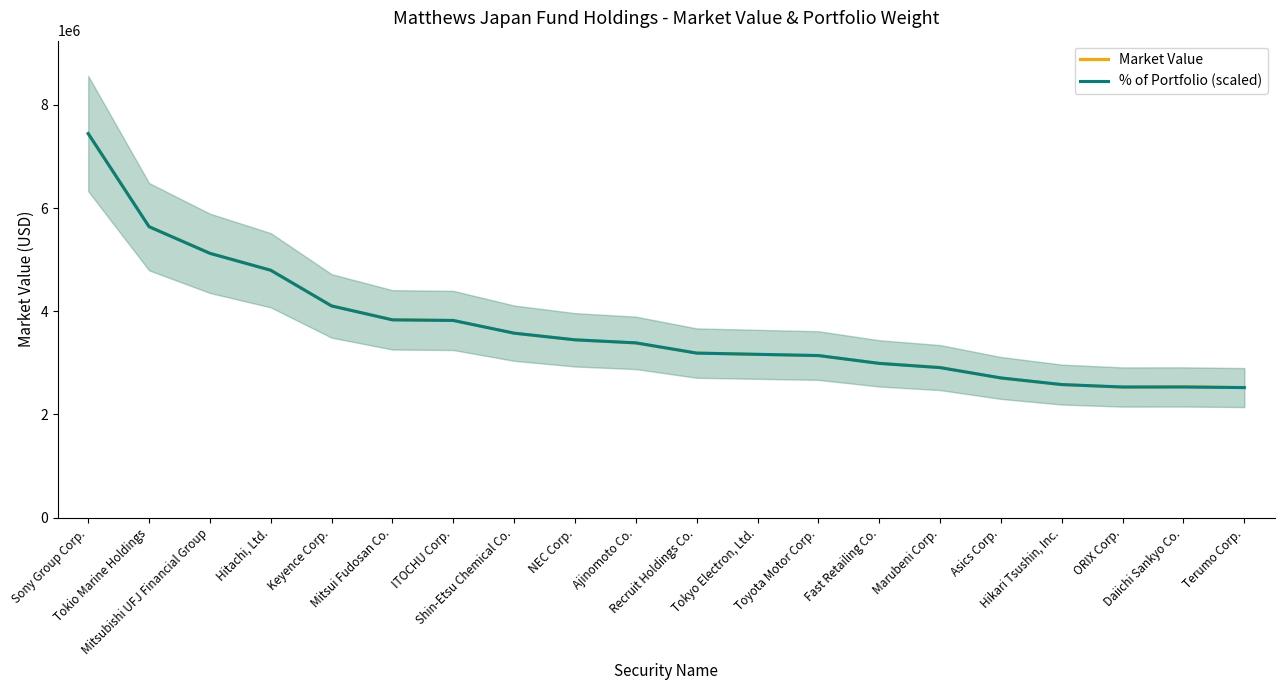

Rank the series at Mitsui Fudosan Co. from lowest to highest value.

% of Portfolio (scaled), Market Value